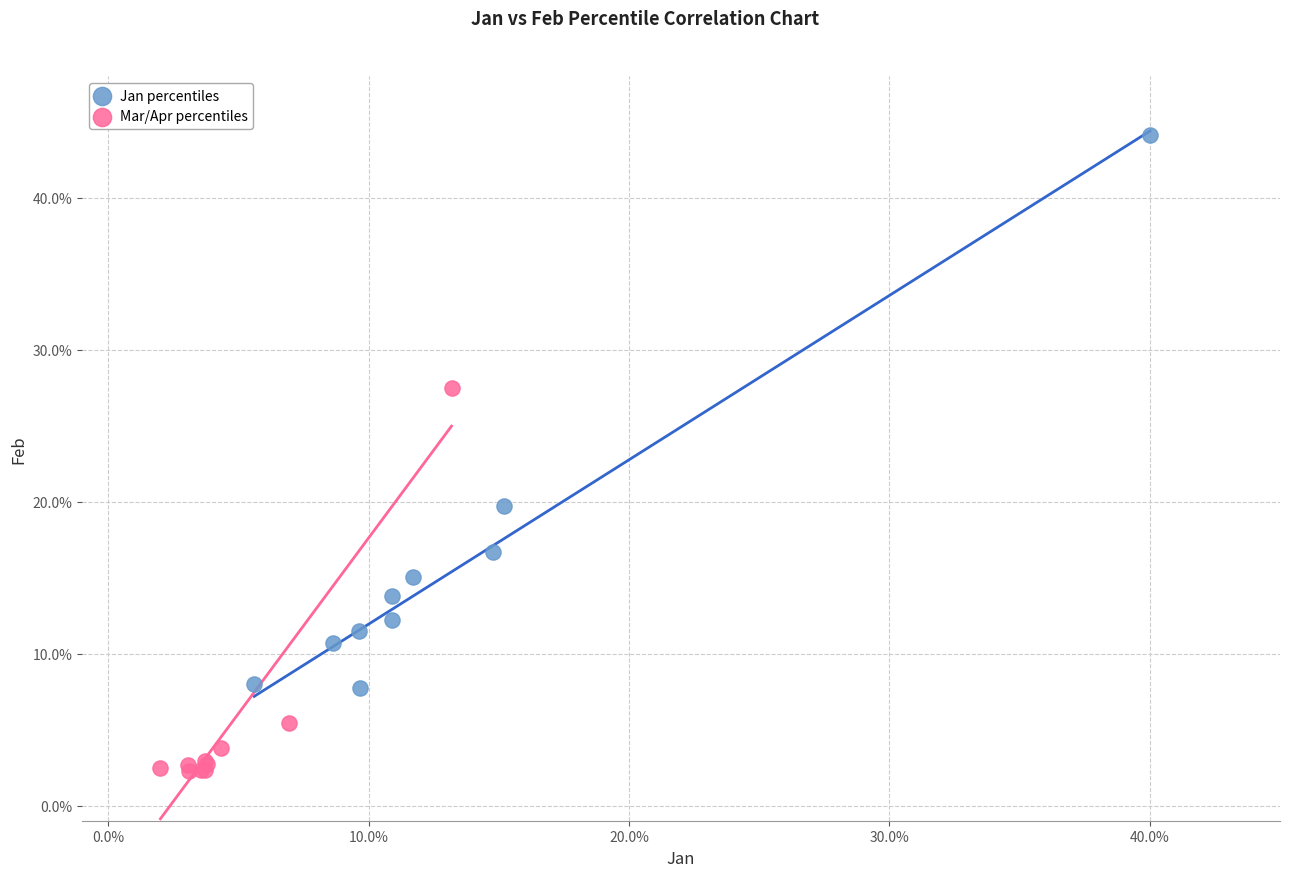

What are all the series names shown in the legend?

Jan percentiles, Mar/Apr percentiles